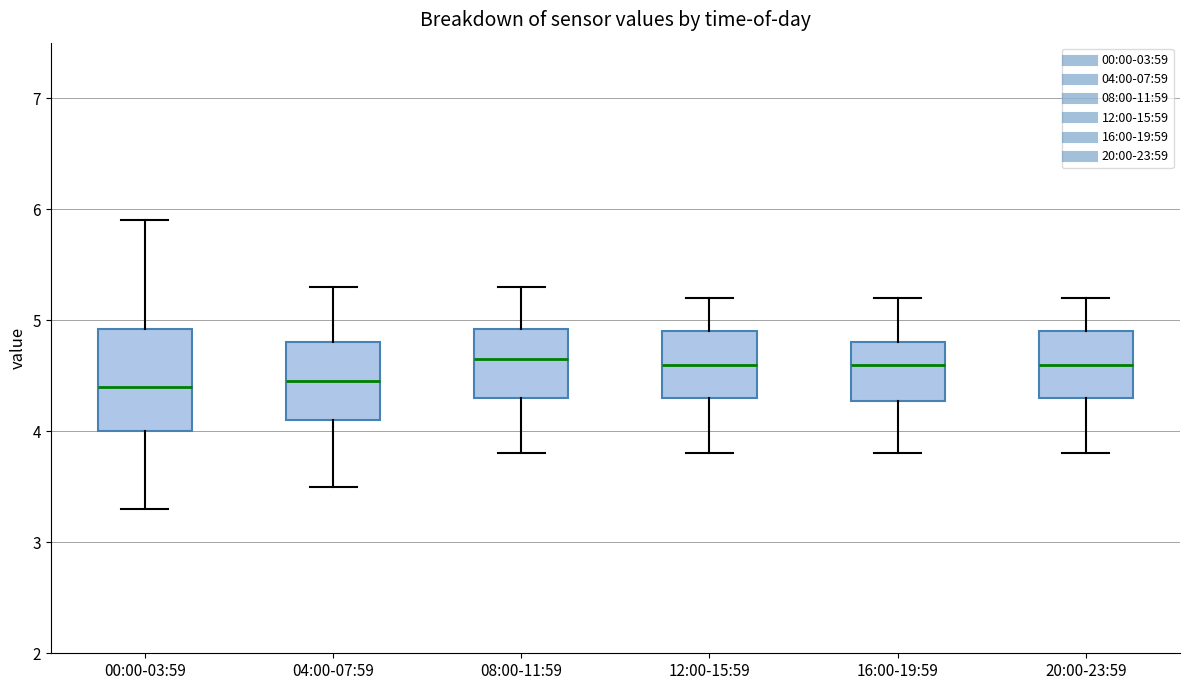

Reading left to right, read every box against the y-axis: the position of its median line, the range the box covers, and the ends of its whiskers. The values are not printed on the chart, so give them approximately, as read against the axis.

00:00-03:59: median 4.4, box 4.0 to 4.9, whiskers 3.3 to 5.9
04:00-07:59: median 4.5, box 4.1 to 4.8, whiskers 3.5 to 5.3
08:00-11:59: median 4.7, box 4.3 to 4.9, whiskers 3.8 to 5.3
12:00-15:59: median 4.6, box 4.3 to 4.9, whiskers 3.8 to 5.2
16:00-19:59: median 4.6, box 4.3 to 4.8, whiskers 3.8 to 5.2
20:00-23:59: median 4.6, box 4.3 to 4.9, whiskers 3.8 to 5.2